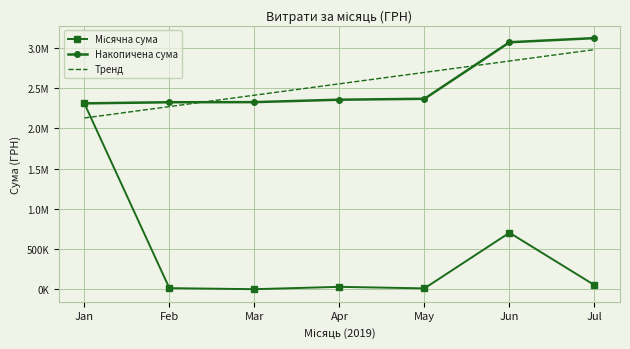

What is the difference between the second highest and second lowest values in the Тренд series?

566517.4